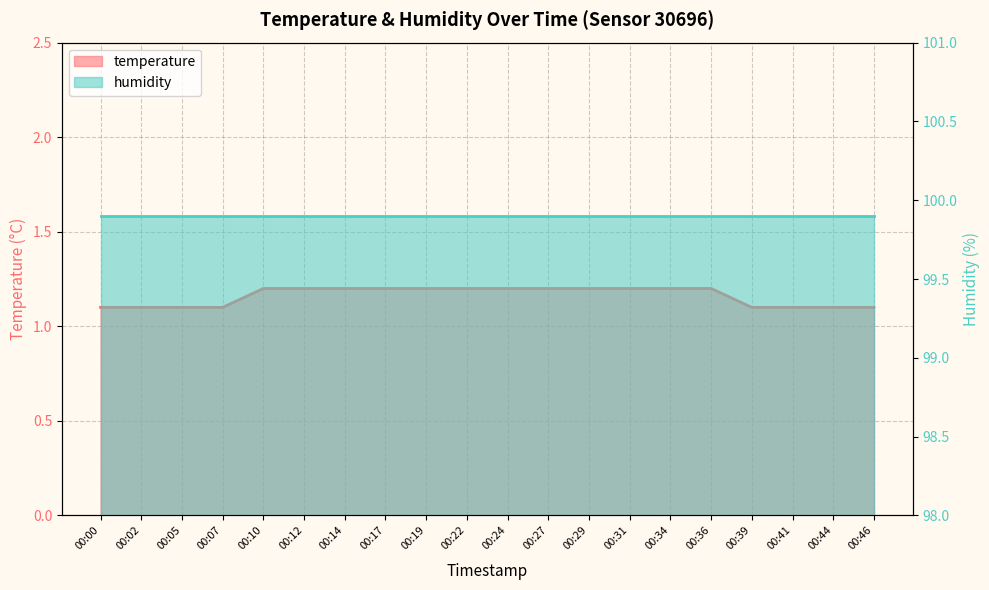

Does the chart display data point markers on the line(s)?

No